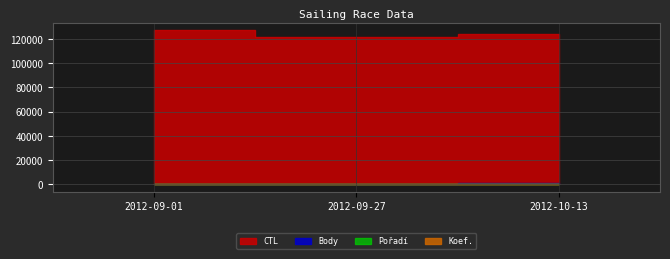

At which label does Koef. first exceed 2?

2012-10-13